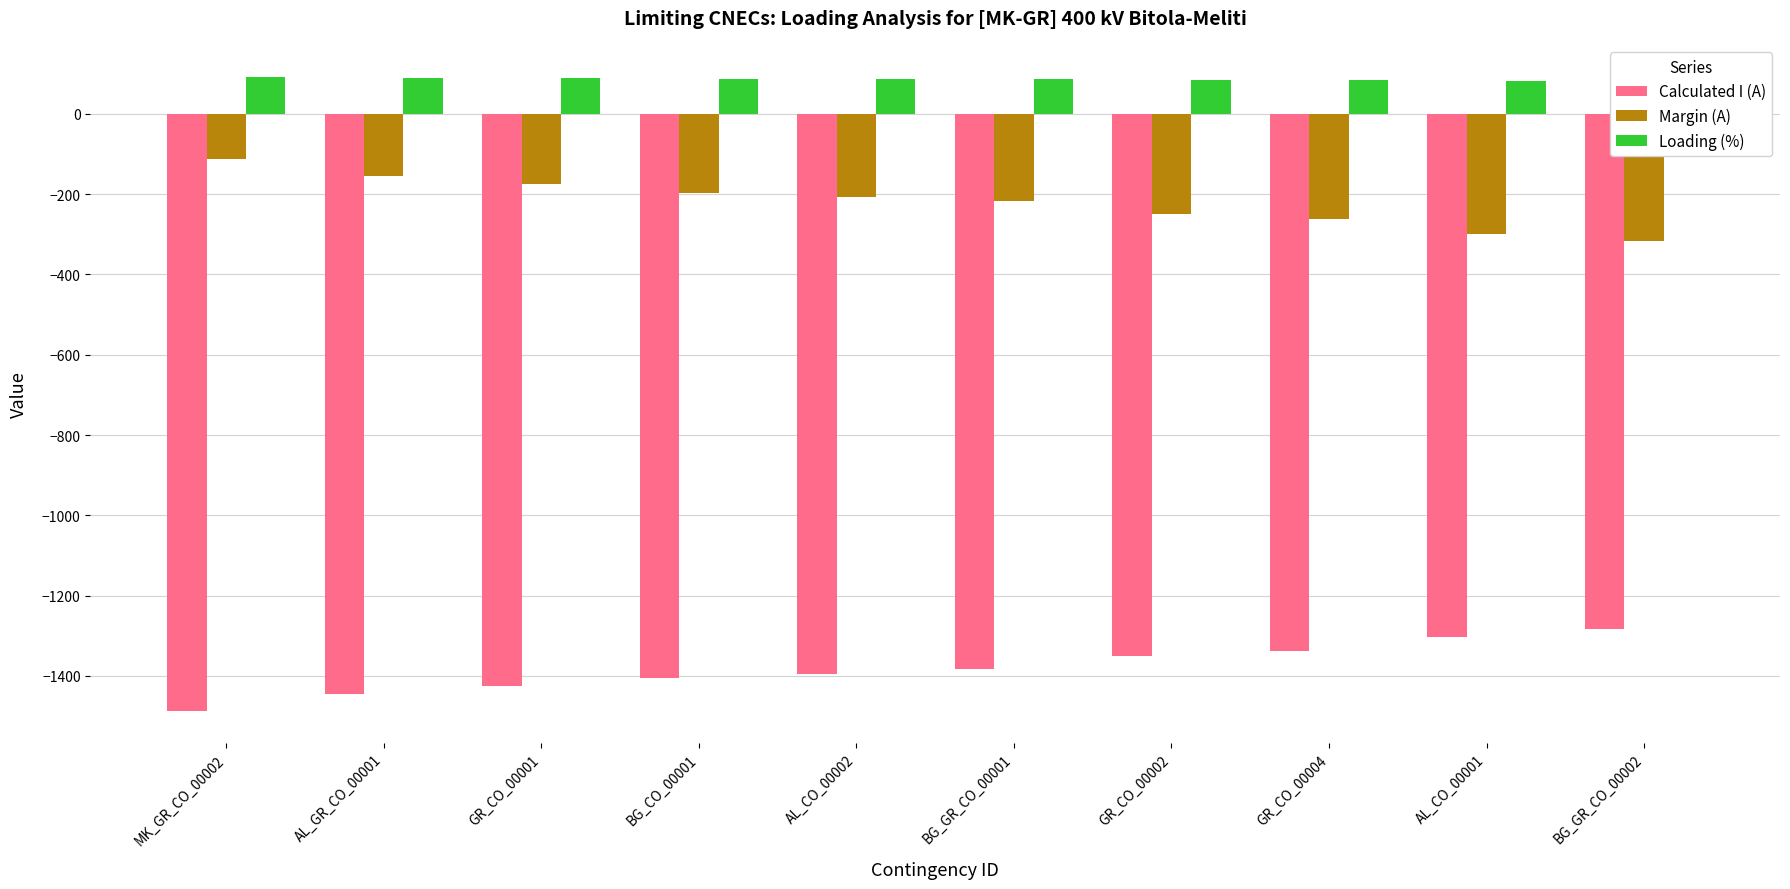

What is the sum of the Loading (%) values at BG_GR_CO_00002 and AL_CO_00002?

167